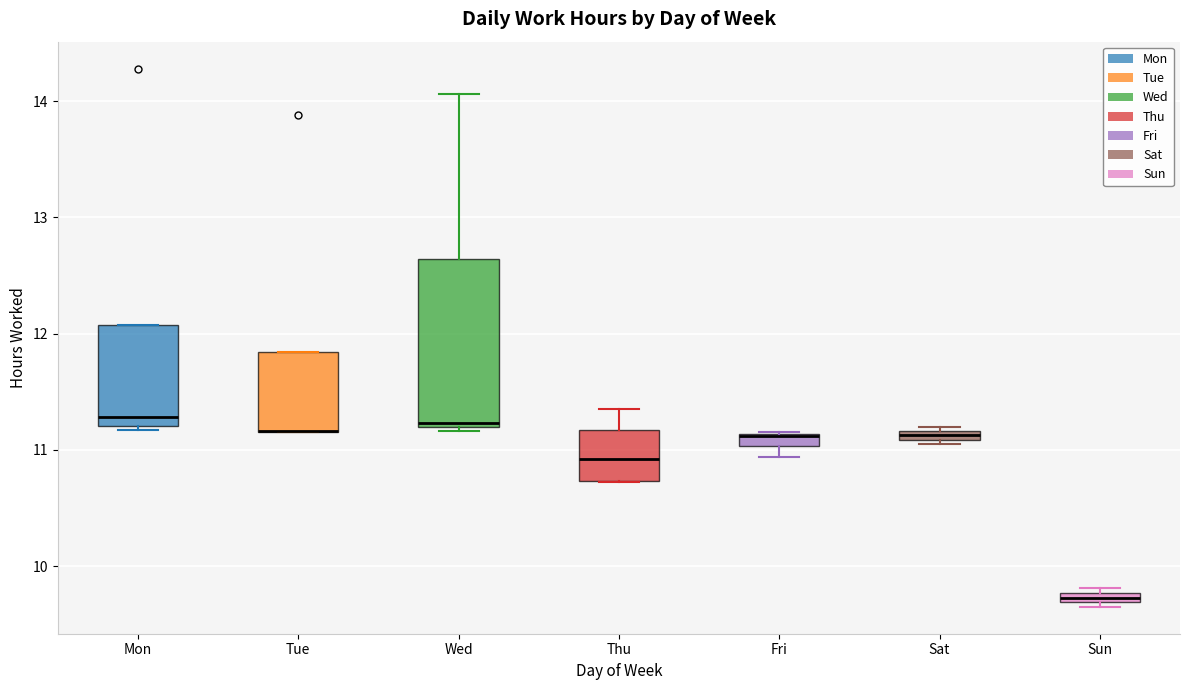

Where is the lower edge of the box for Fri on the y-axis? The values are not printed on the chart, so give them approximately, as read against the axis.

11.0